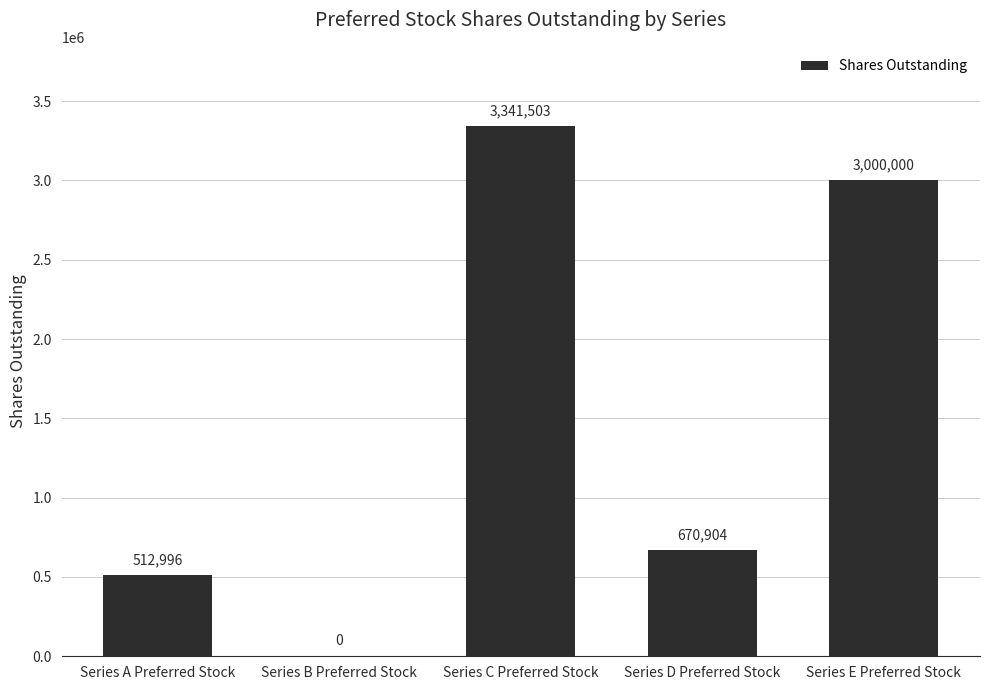

True or false: the data shows 3000000 at Series E Preferred Stock.

True